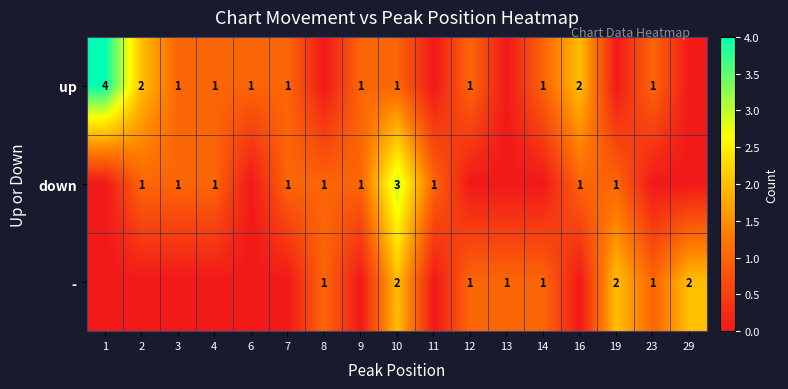

Count the number of categories in the chart.

17